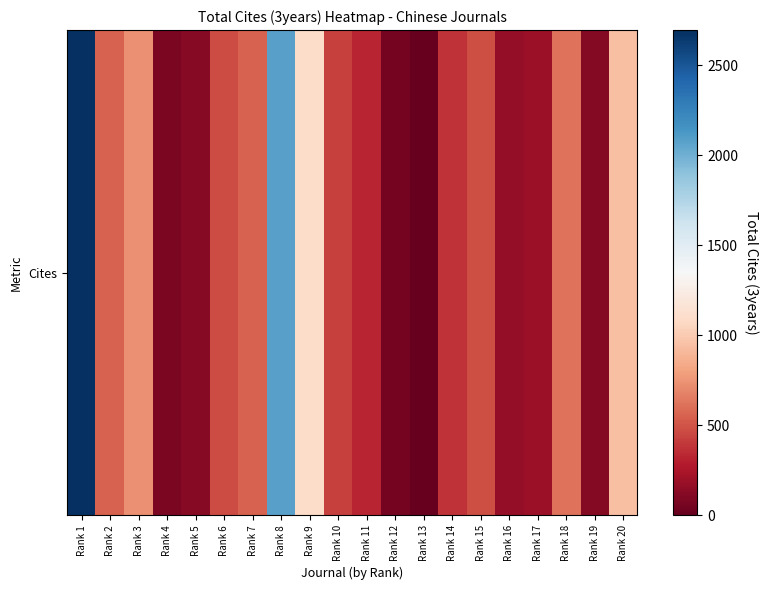

What is the difference between the maximum and minimum values?

2695